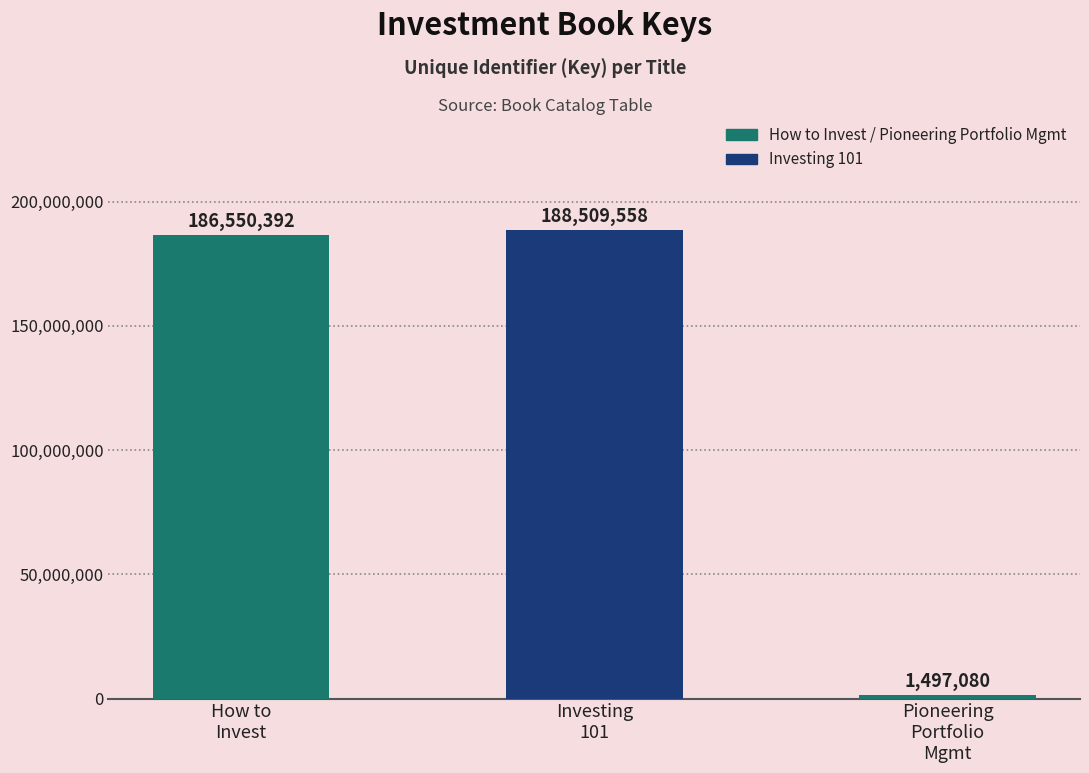

What is the label of the 2nd bar from the left?

Investing
101